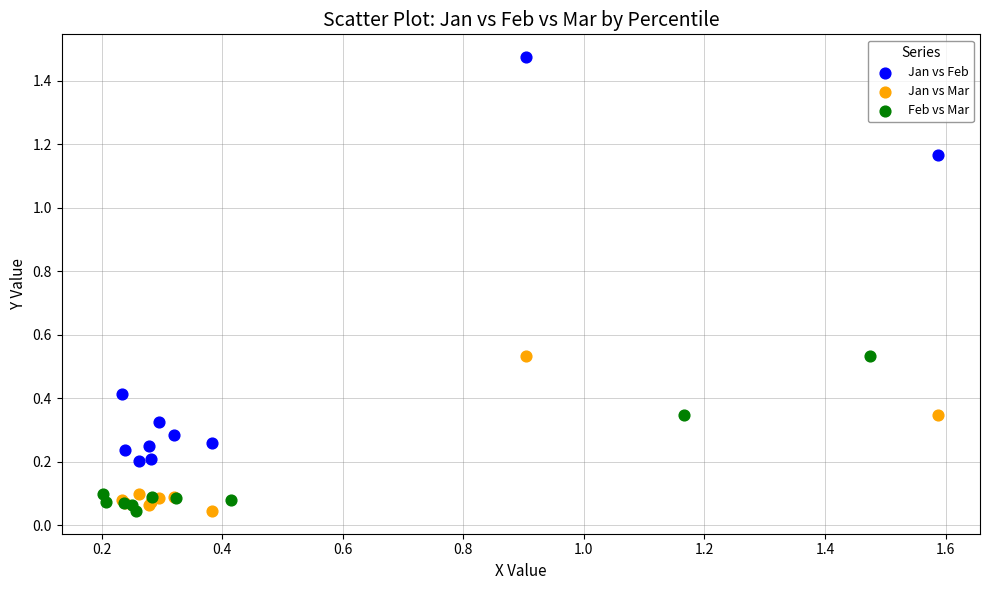

Which series contains the highest Y value?

Jan vs Feb